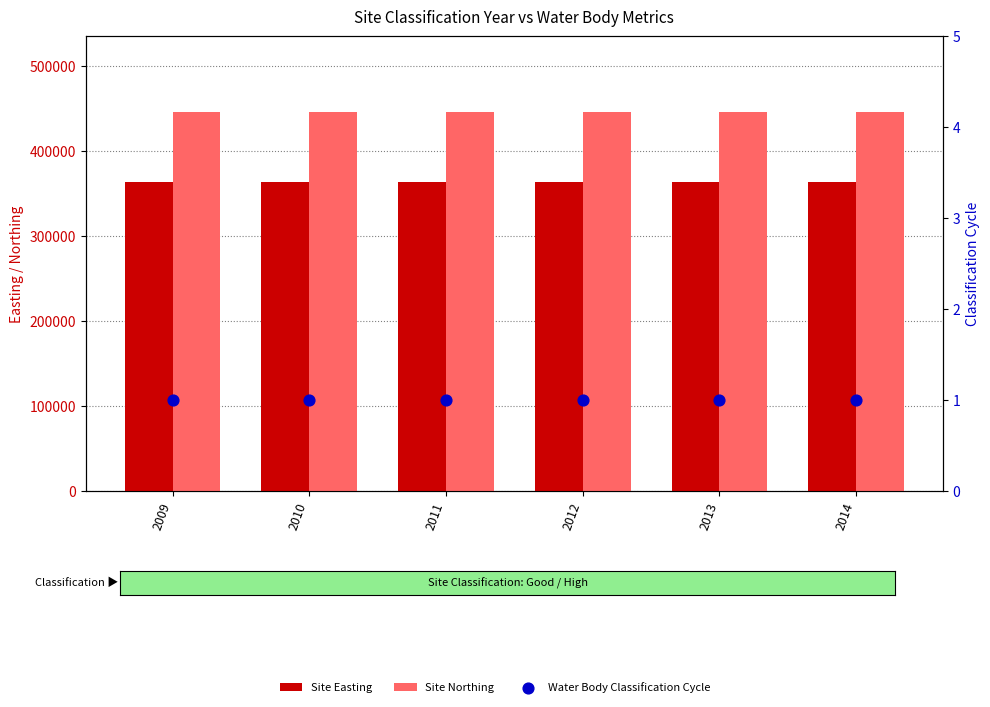

What is the total value across all series at 2010?

810031